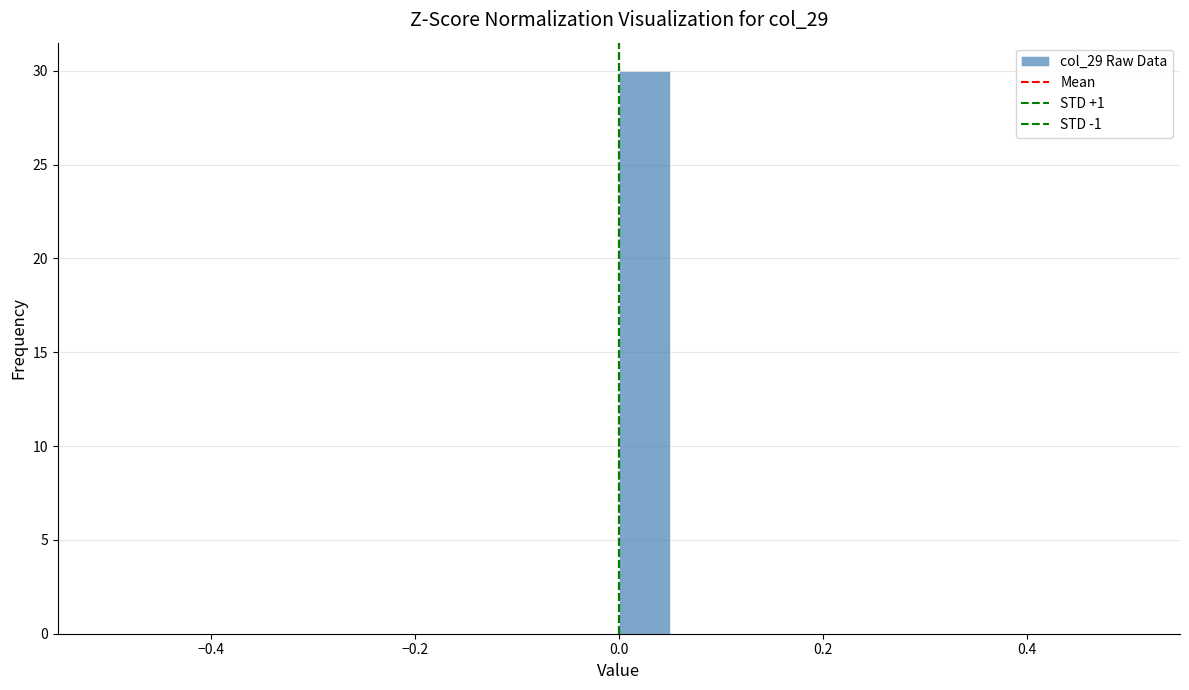

Around what value on the x-axis is the tallest bar? Give the approximate position of its centre, as read against the axis.

0.02